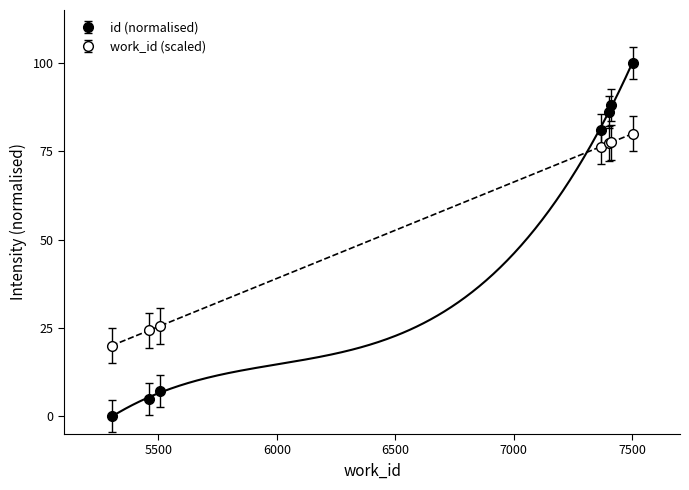

What is the greatest value displayed?

100.0